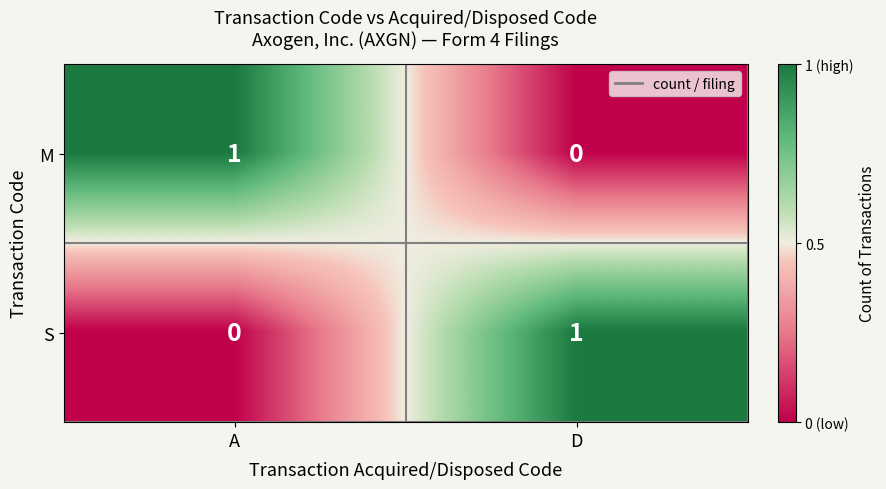

Reading right to left, list all the values displayed in this chart.

M: D=0	A=1
S: D=1	A=0